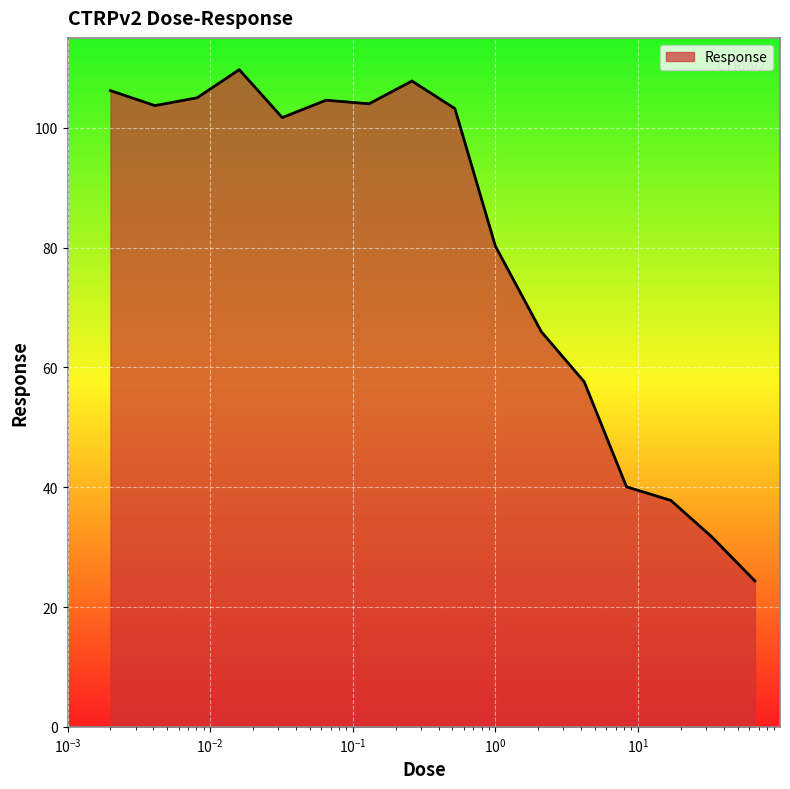

Does the chart have visible grid lines?

Yes